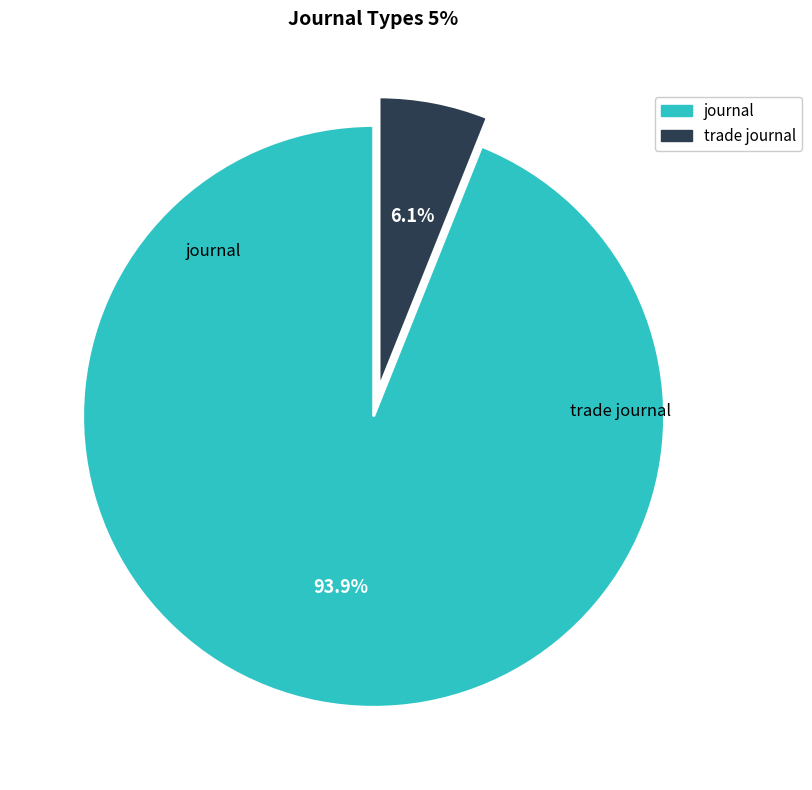

Which slice is the largest?

journal